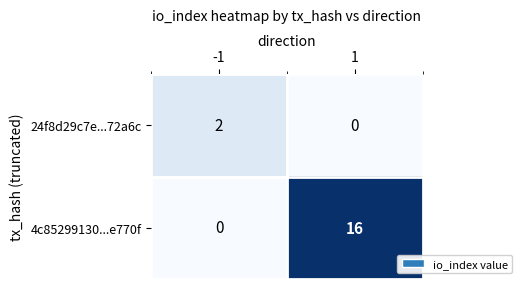

List the series in order of their overall mean, highest first.

4c85299130...e770f, 24f8d29c7e...72a6c